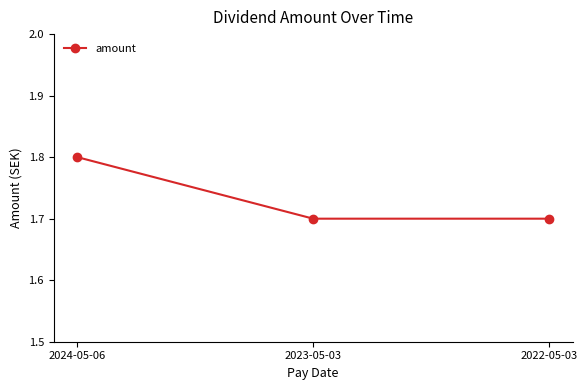

How many values are between 1 and 2?

3